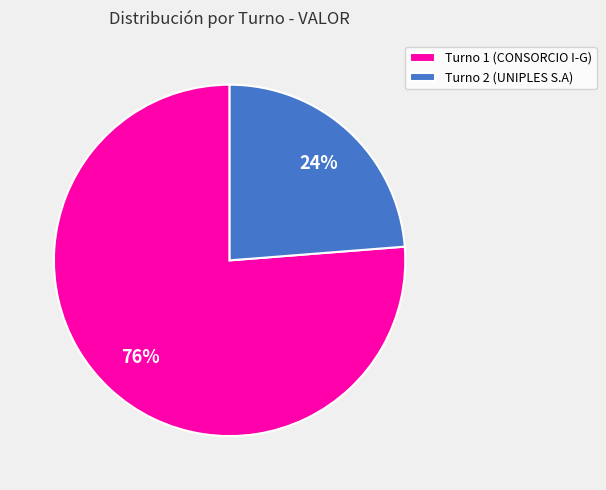

Between Turno 2 (UNIPLES S.A) and Turno 1 (CONSORCIO I-G), which is larger?

Turno 1 (CONSORCIO I-G)